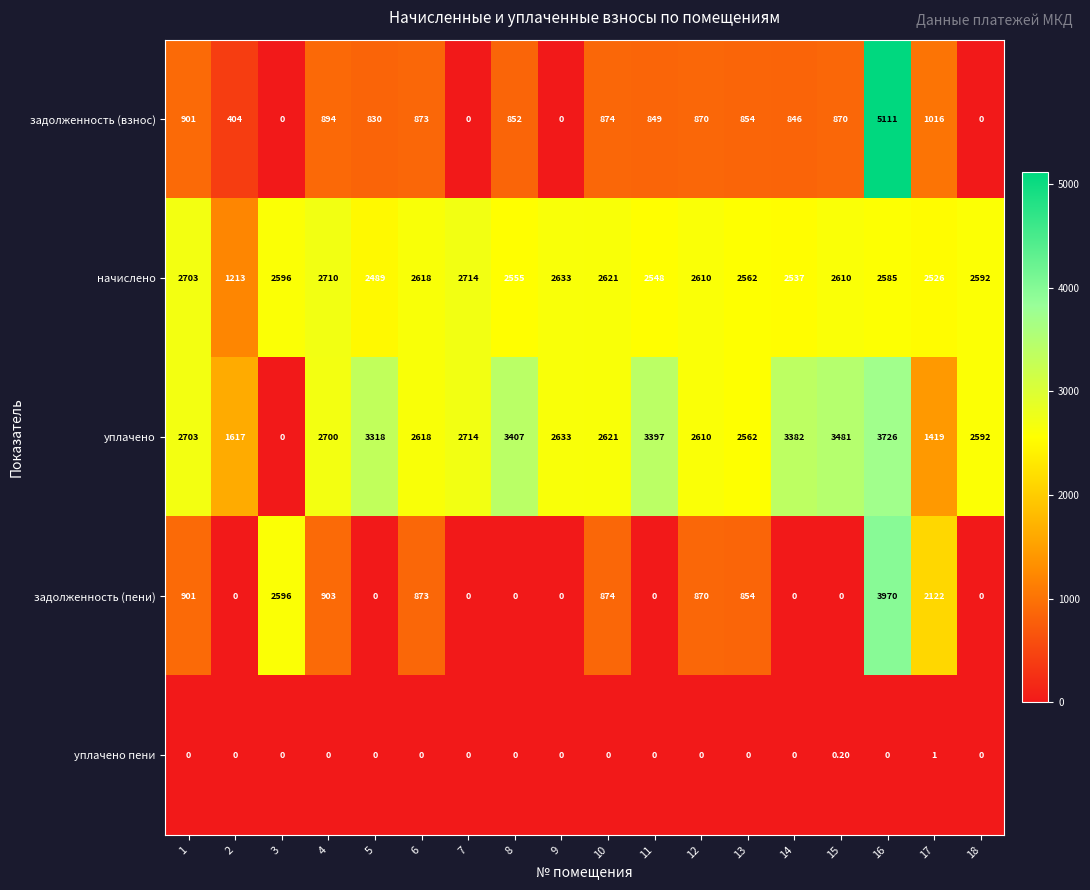

What is the average value of the уплачено series?

2638.9